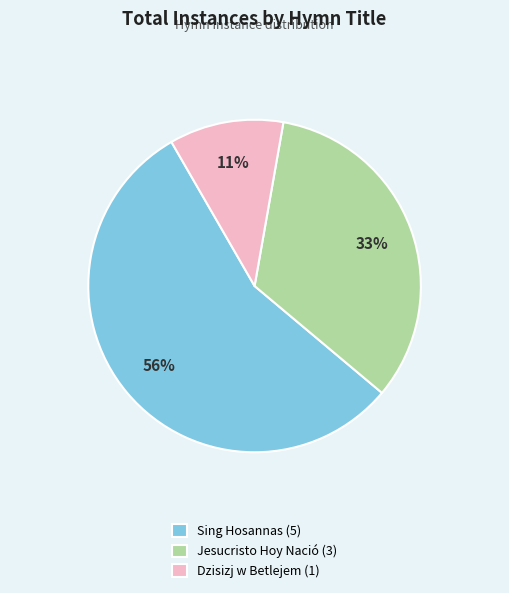

Is there any slice that represents more than half of the pie?

Yes